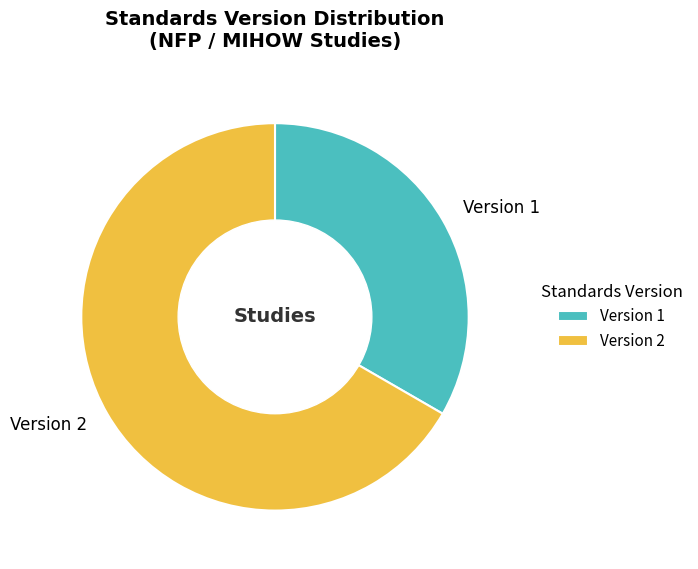

Which category has the smallest portion of the pie?

Version 1